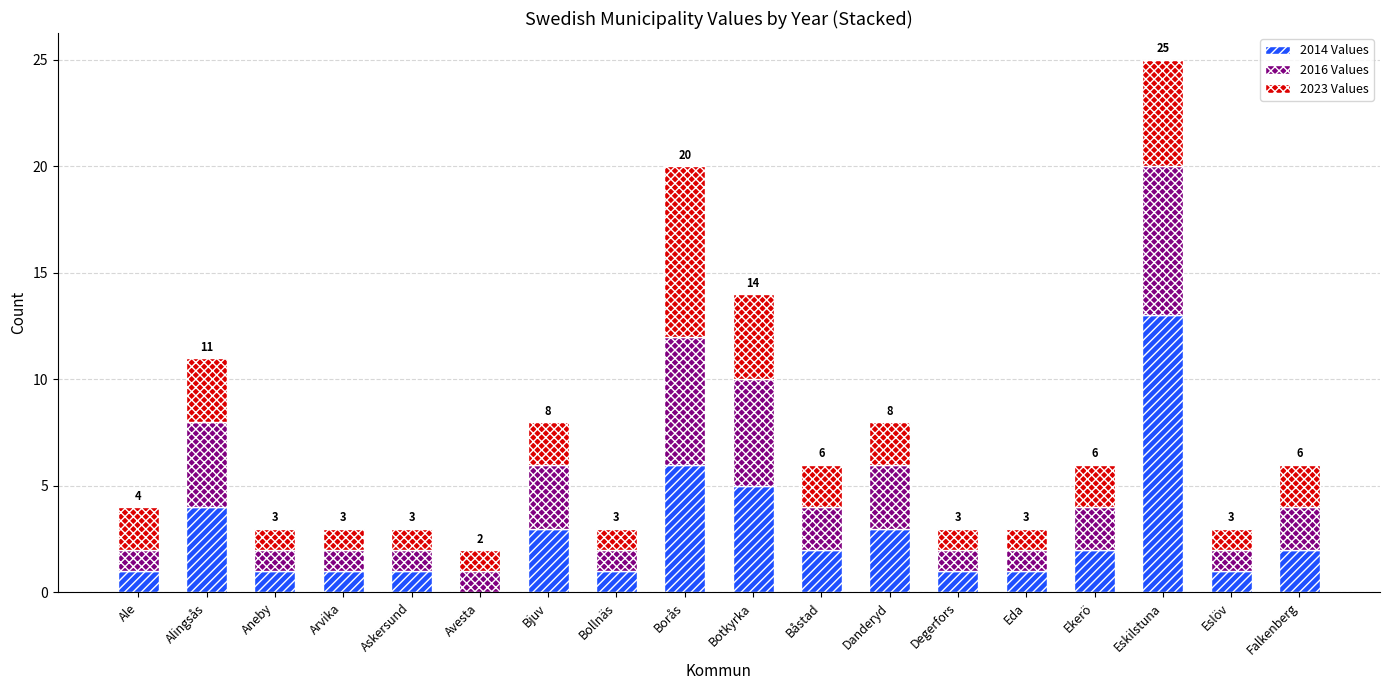

What is the sum of the 2014 Values values at Eskilstuna and Avesta?

13